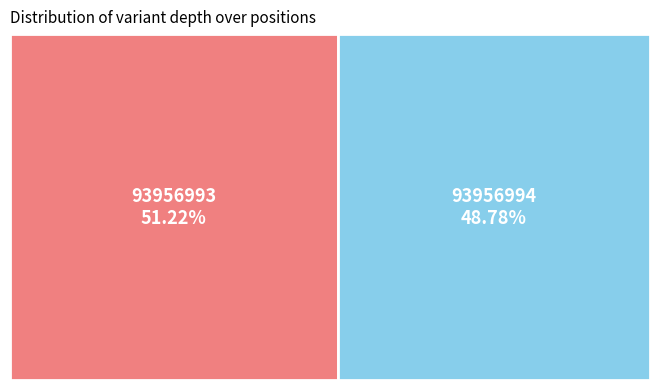

What is the largest slice in the pie chart?

93956993